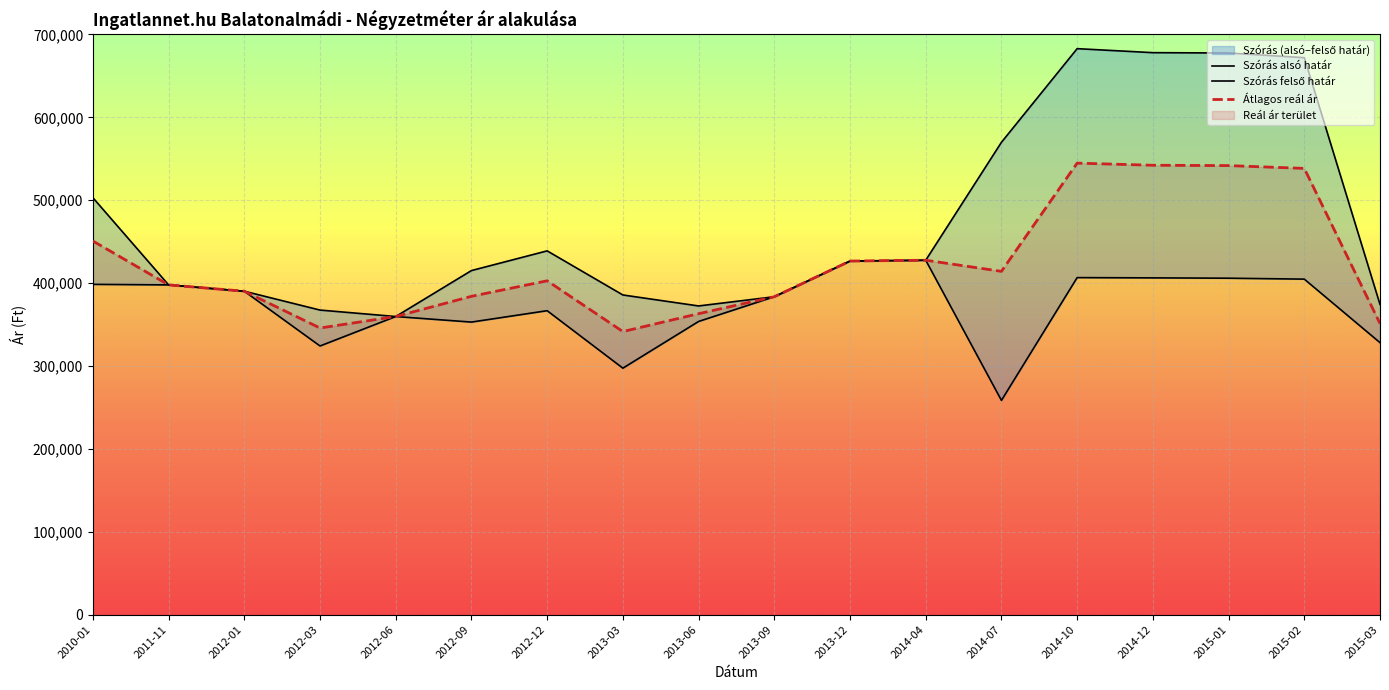

Reading left to right, list all the values displayed in this chart.

Szórás alsó határ: 2010-01=398498	2011-11=397842	2012-01=390202	2012-03=324140	2012-06=359683	2012-09=352978	2012-12=366711	2013-03=297376	2013-06=353727	2013-09=383557	2013-12=426604	2014-04=427607	2014-07=258497	2014-10=406628	2014-12=406319	2015-01=405911	2015-02=404797	2015-03=328158
Szórás felső határ: 2010-01=503046	2011-11=397842	2012-01=390202	2012-03=367472	2012-06=359683	2012-09=415134	2012-12=438893	2013-03=385690	2013-06=372439	2013-09=383557	2013-12=426604	2014-04=427607	2014-07=569873	2014-10=682850	2014-12=678027	2015-01=677619	2015-02=671991	2015-03=374266
Átlagos reál ár: 2010-01=450772	2011-11=397842	2012-01=390202	2012-03=345806	2012-06=359683	2012-09=384056	2012-12=402802	2013-03=341533	2013-06=363083	2013-09=383557	2013-12=426604	2014-04=427607	2014-07=414185	2014-10=544739	2014-12=542173	2015-01=541765	2015-02=538394	2015-03=351212